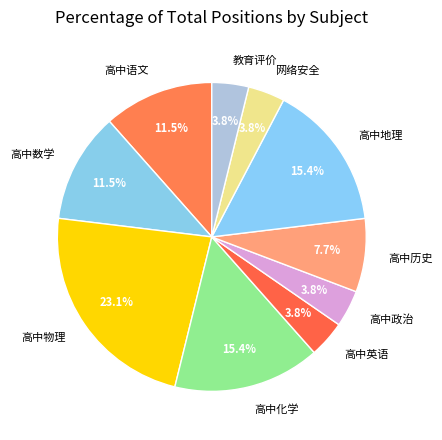

How many slices are in this pie chart?

10